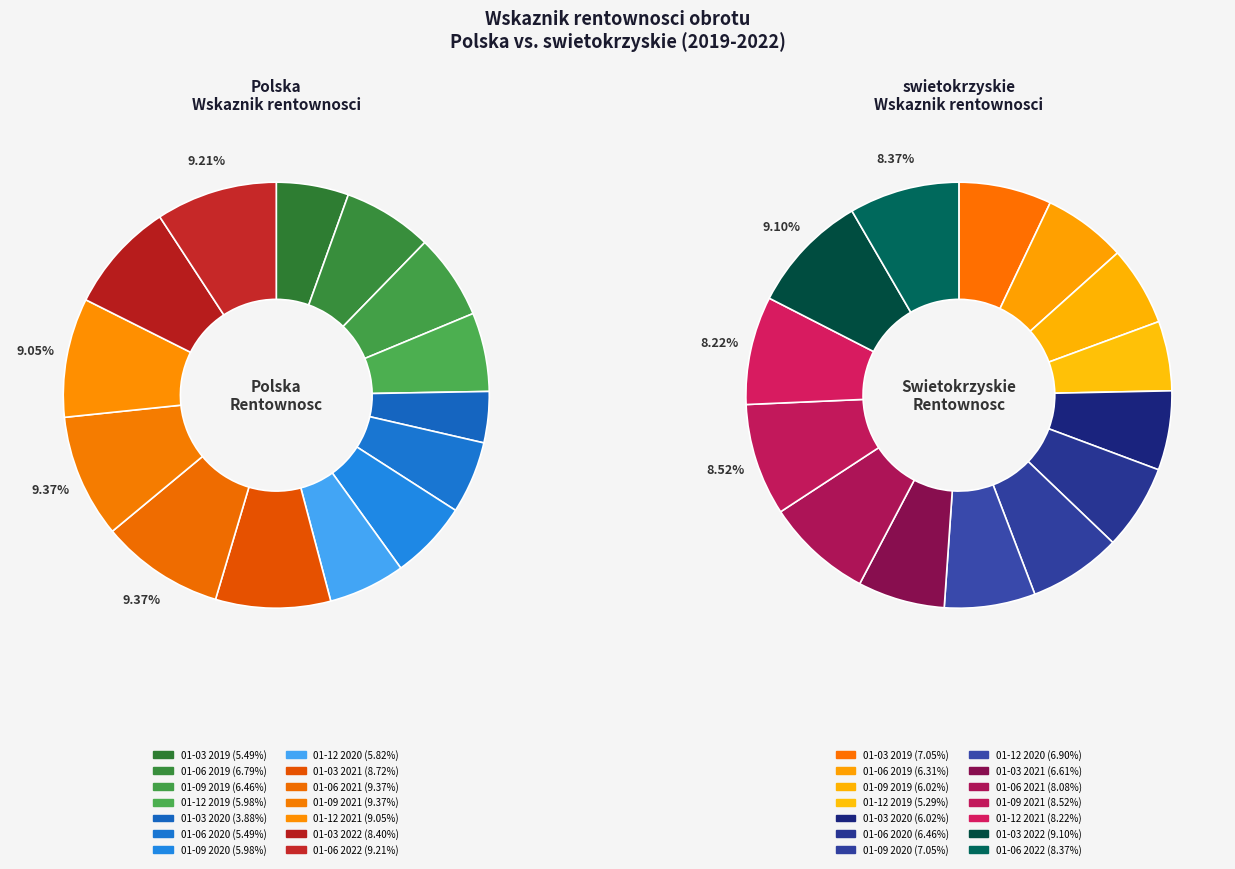

Which slice is the smallest?

01-03 2020